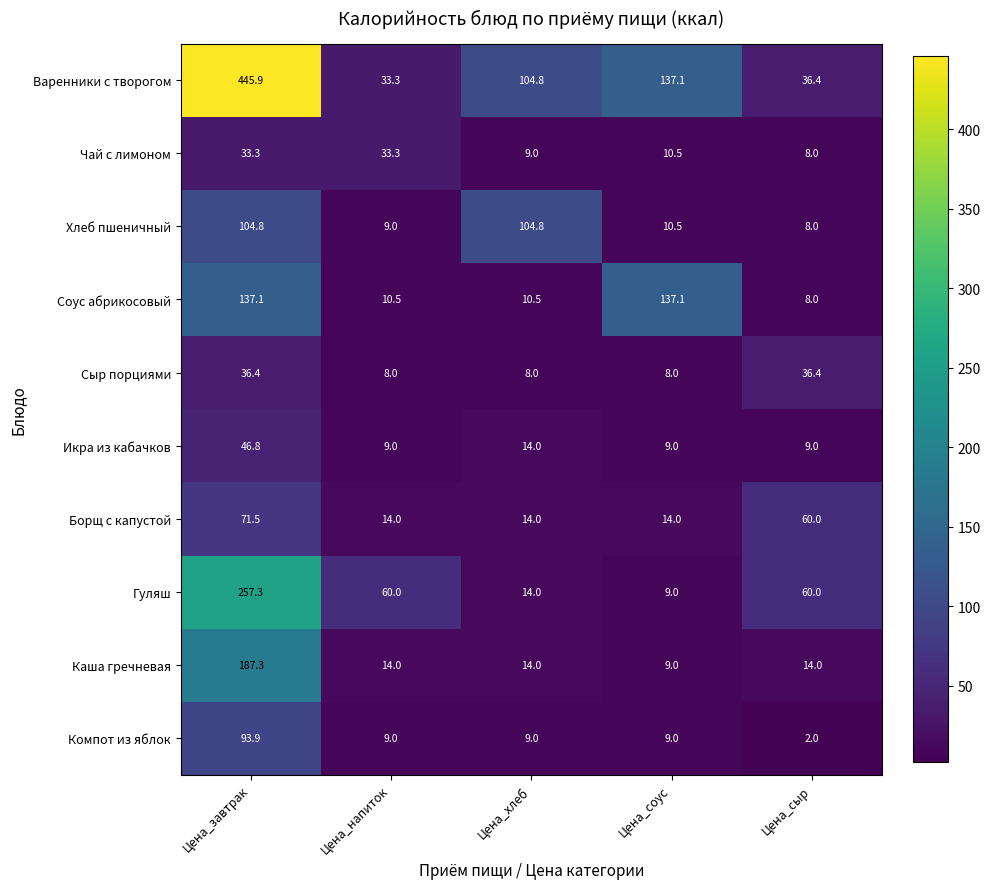

List the series in order of their peak value, lowest first.

Чай с лимоном, Сыр порциями, Икра из кабачков, Борщ с капустой, Компот из яблок, Хлеб пшеничный, Соус абрикосовый, Каша гречневая, Гуляш, Варенники с творогом